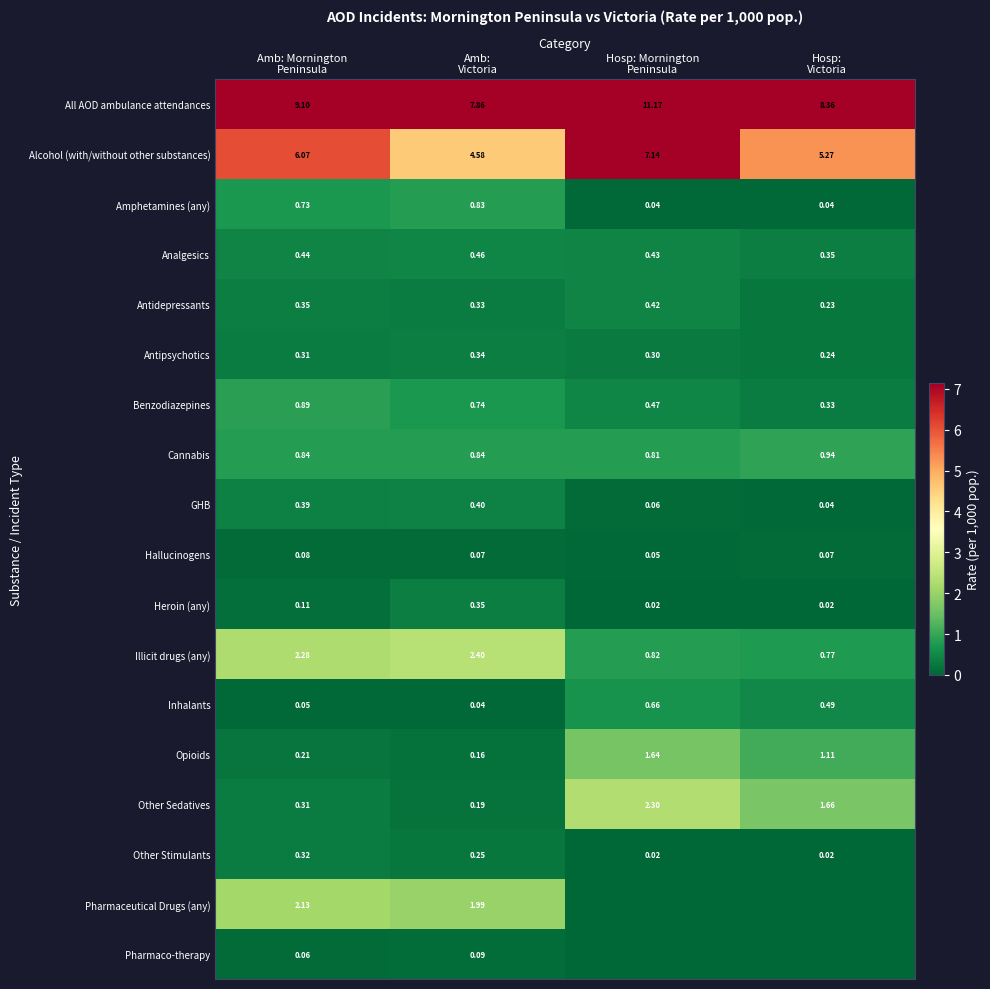

What is the sum of all Cannabis values?

3.4